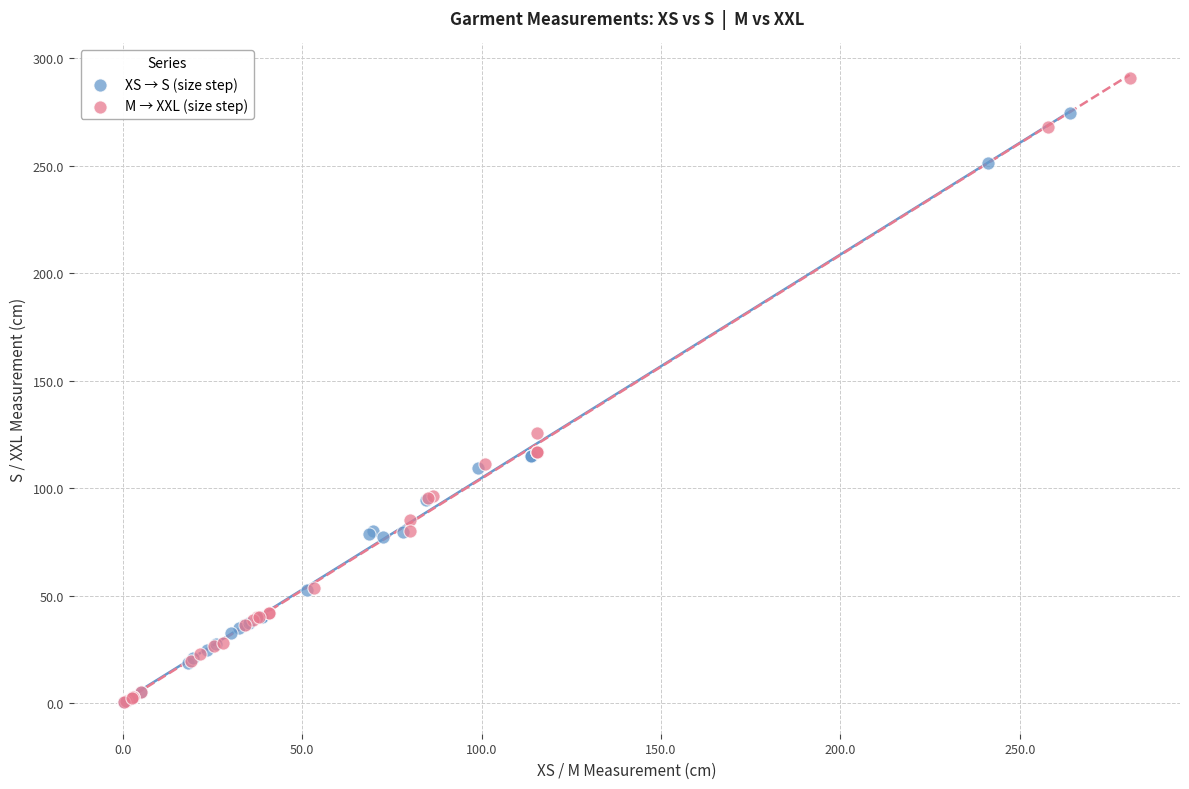

Which series has the largest Y range (max minus min)?

M → XXL (size step)